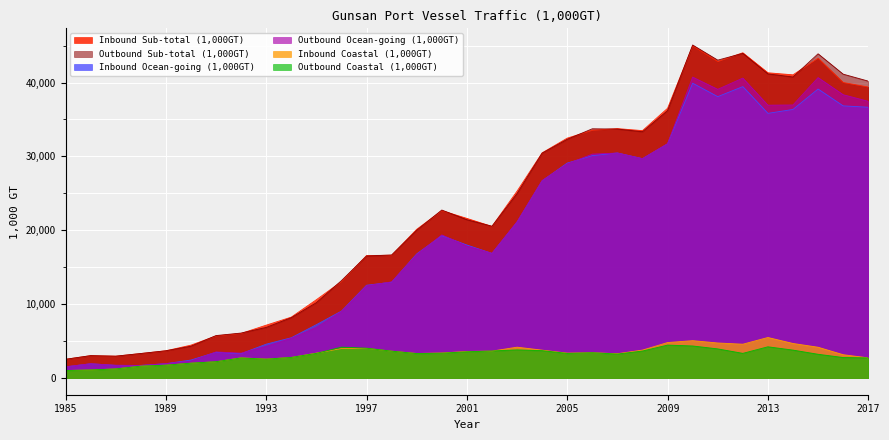

What is the highest value of the Inbound Ocean-going (1,000GT) series?

39914.6